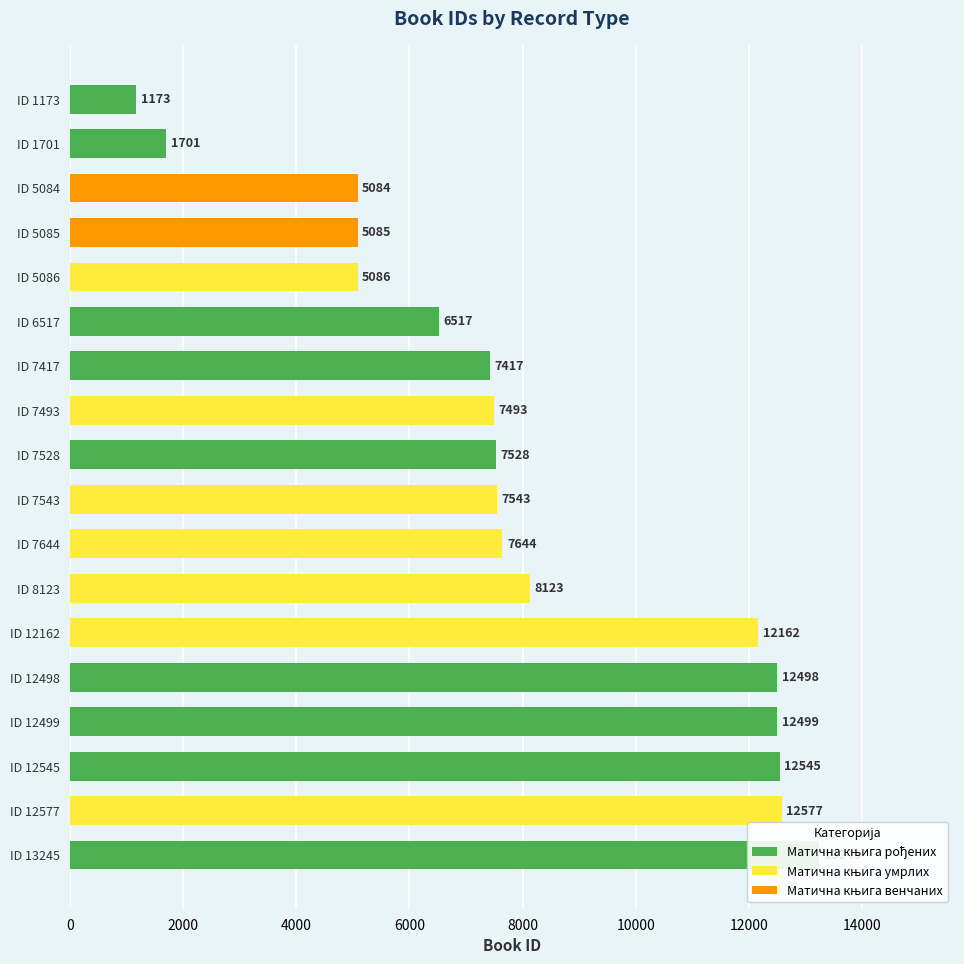

Does the chart contain any negative values?

No